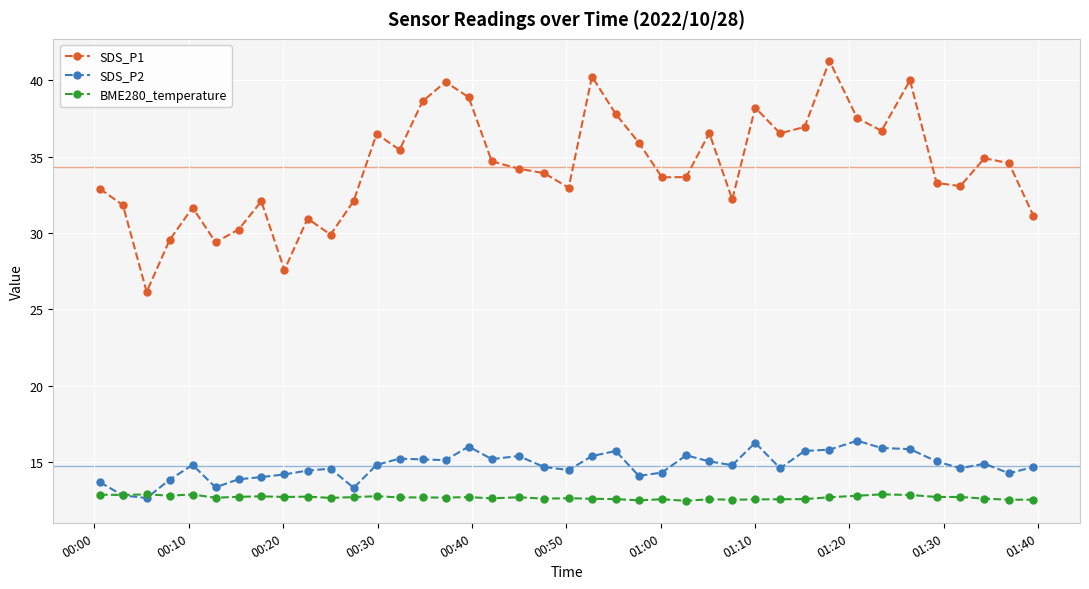

What is the difference between the second highest and second lowest values in the SDS_P1 series?

12.7